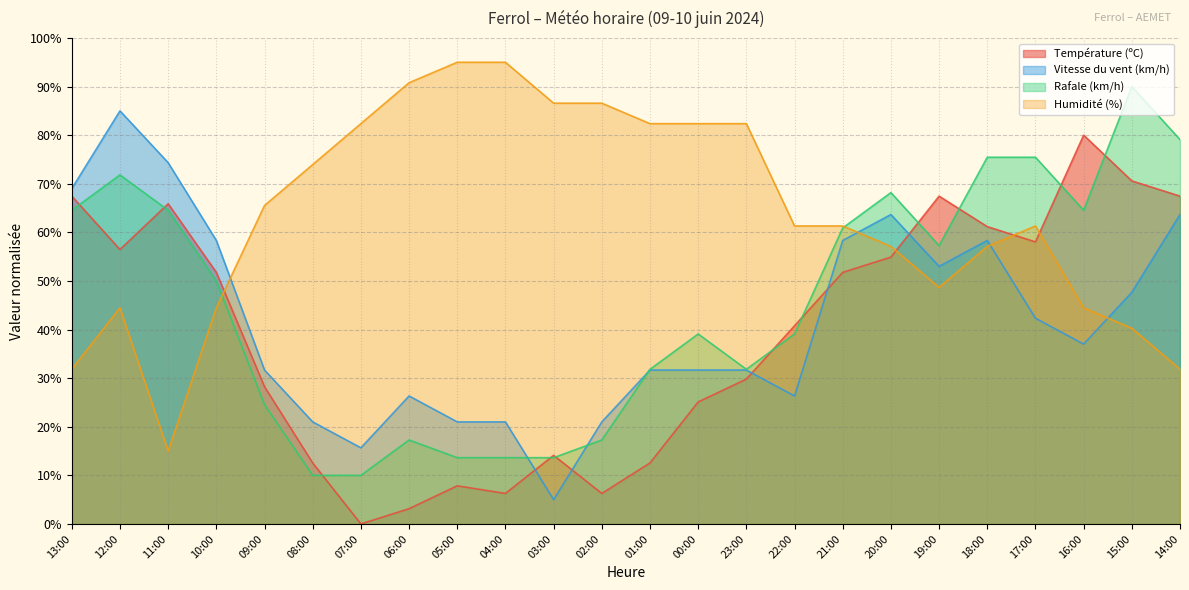

How many interior local peaks does the Humidité (%) series have?

2